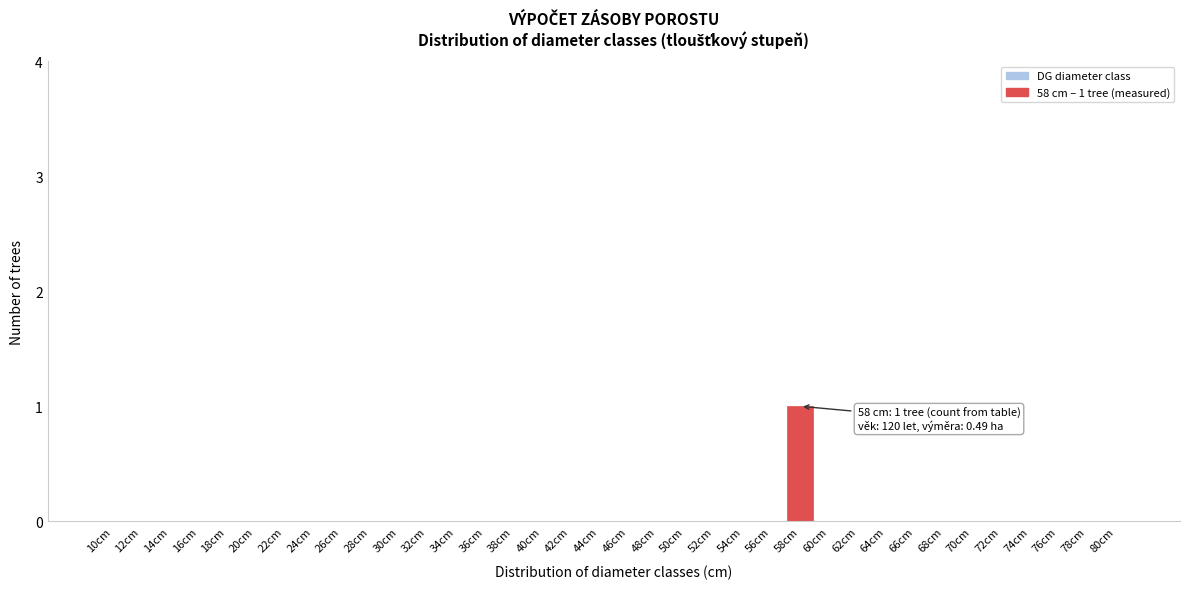

Is it true that the value at 52cm is 0?

True